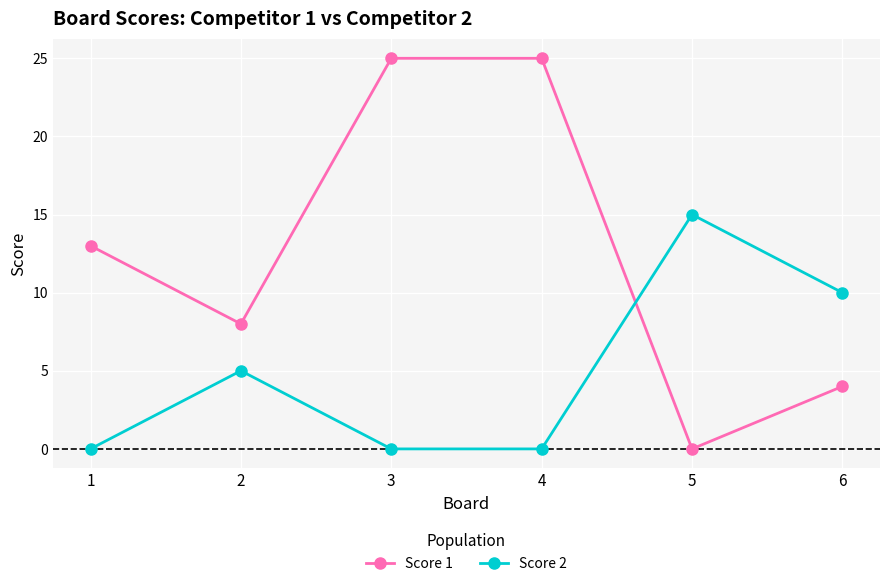

Which series has the largest range (max minus min)?

Score 1